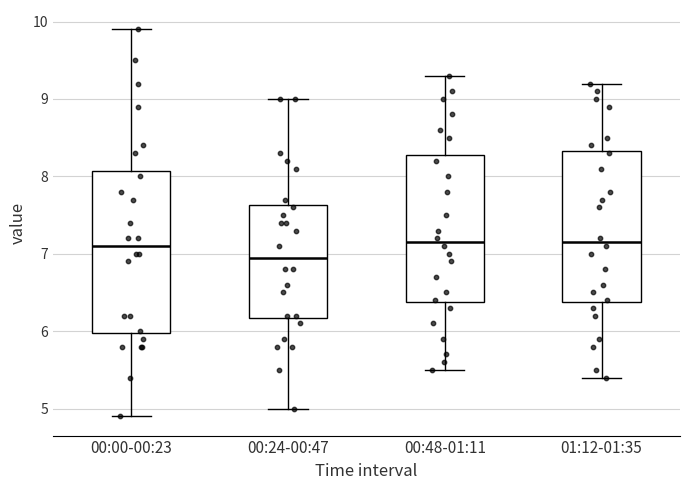

Comparing the boxes themselves (not the whiskers), which one is the tallest?

00:00-00:23